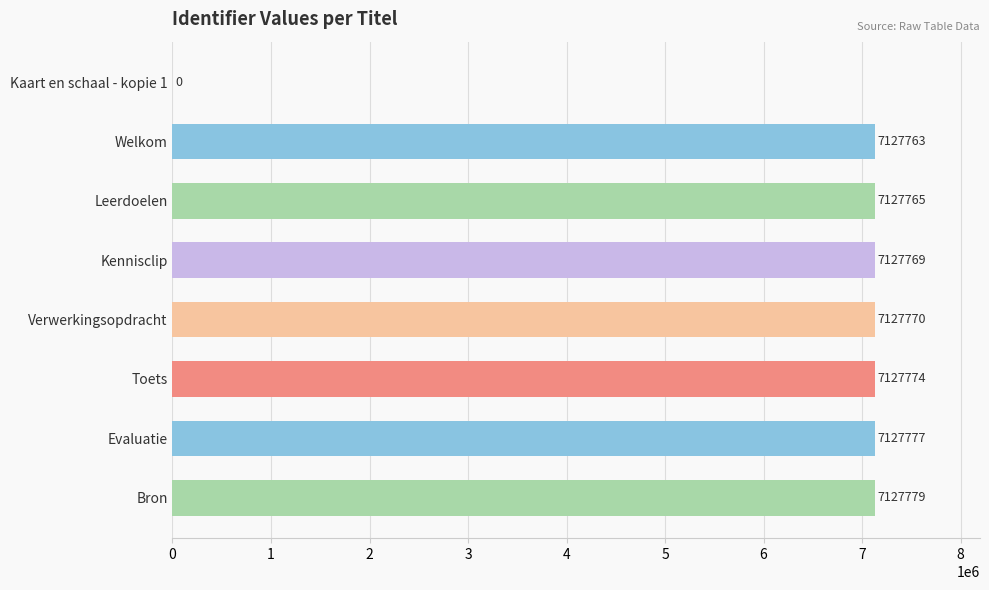

The chart shows a value of 9276065 at Leerdoelen. True or false?

False